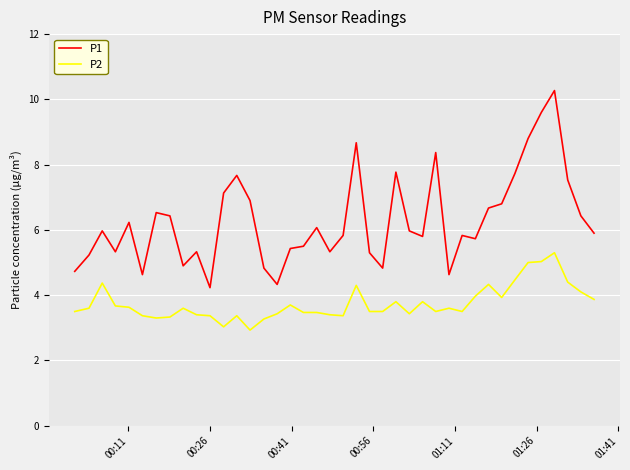

What is the difference between the maximum and minimum values in the P1 series?

6.0